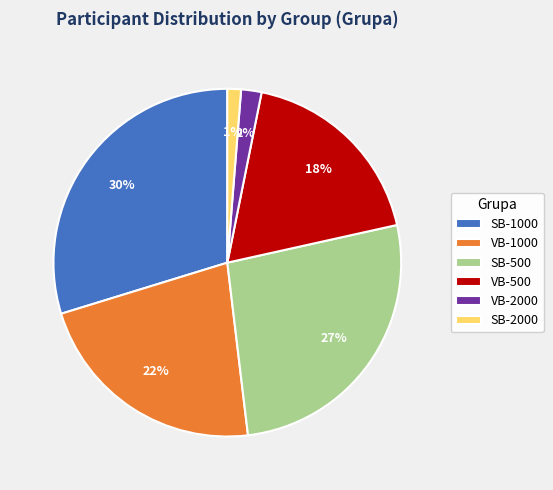

Rank the categories by value from highest to lowest.

SB-1000, SB-500, VB-1000, VB-500, VB-2000, SB-2000